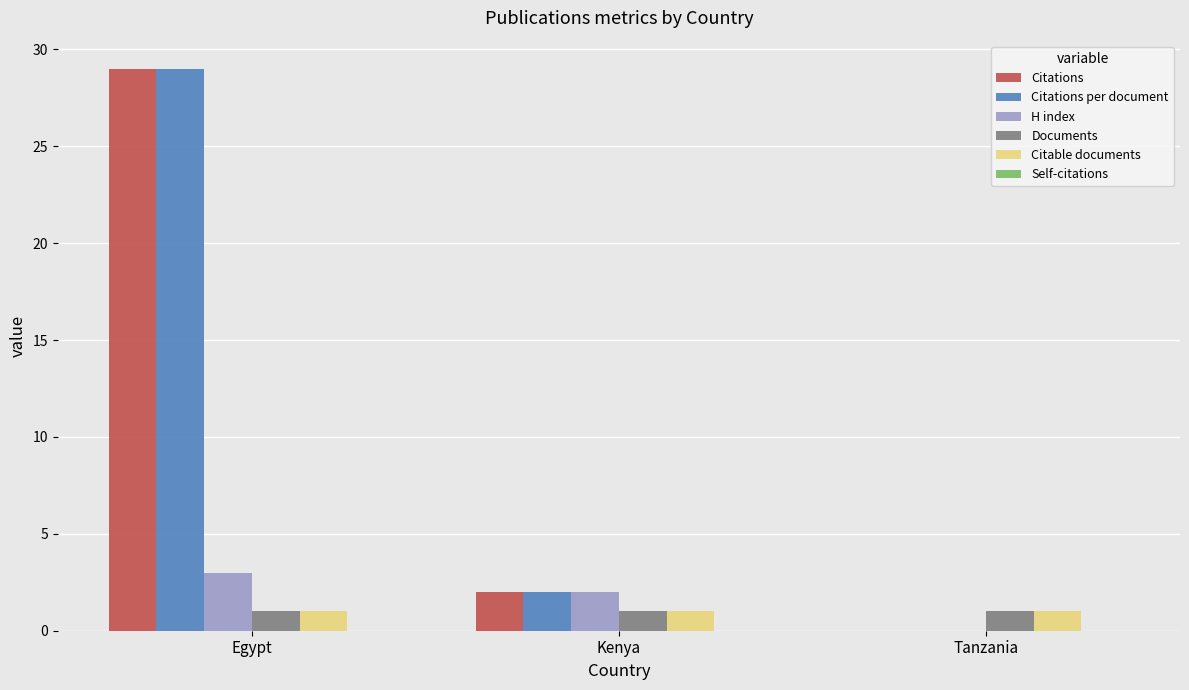

Reading right to left, transcribe all the data shown in this chart.

Citations: Tanzania=0	Kenya=2	Egypt=29
Citations per document: Tanzania=0	Kenya=2	Egypt=29
H index: Tanzania=0	Kenya=2	Egypt=3
Documents: Tanzania=1	Kenya=1	Egypt=1
Citable documents: Tanzania=1	Kenya=1	Egypt=1